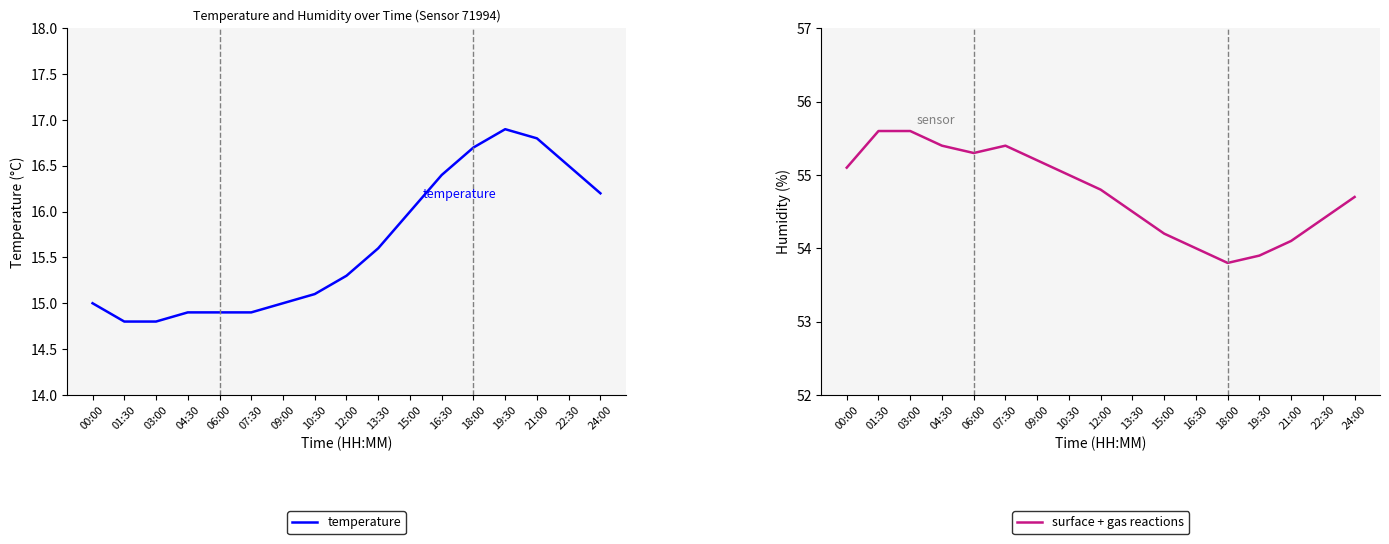

Reading right to left, list all the values displayed in this chart.

temperature: 16.2	16.5	16.8	16.9	16.7	16.4	16.0	15.6	15.3	15.1	15.0	14.9	14.9	14.9	14.8	14.8	15.0
surface + gas reactions: 54.7	54.4	54.1	53.9	53.8	54.0	54.2	54.5	54.8	55.0	55.2	55.4	55.3	55.4	55.6	55.6	55.1